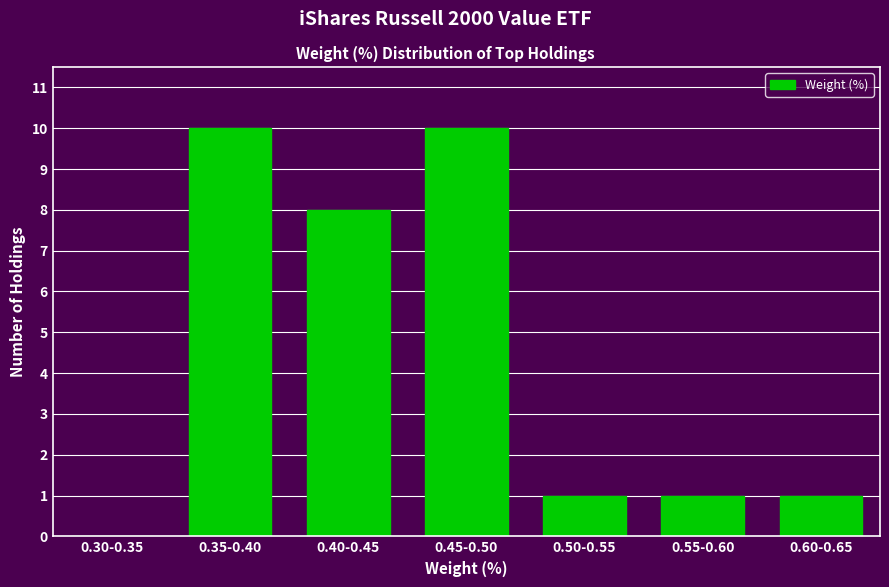

Reading left to right, list all the values displayed in this chart.

0.30-0.35=0	0.35-0.40=10	0.40-0.45=8	0.45-0.50=10	0.50-0.55=1	0.55-0.60=1	0.60-0.65=1